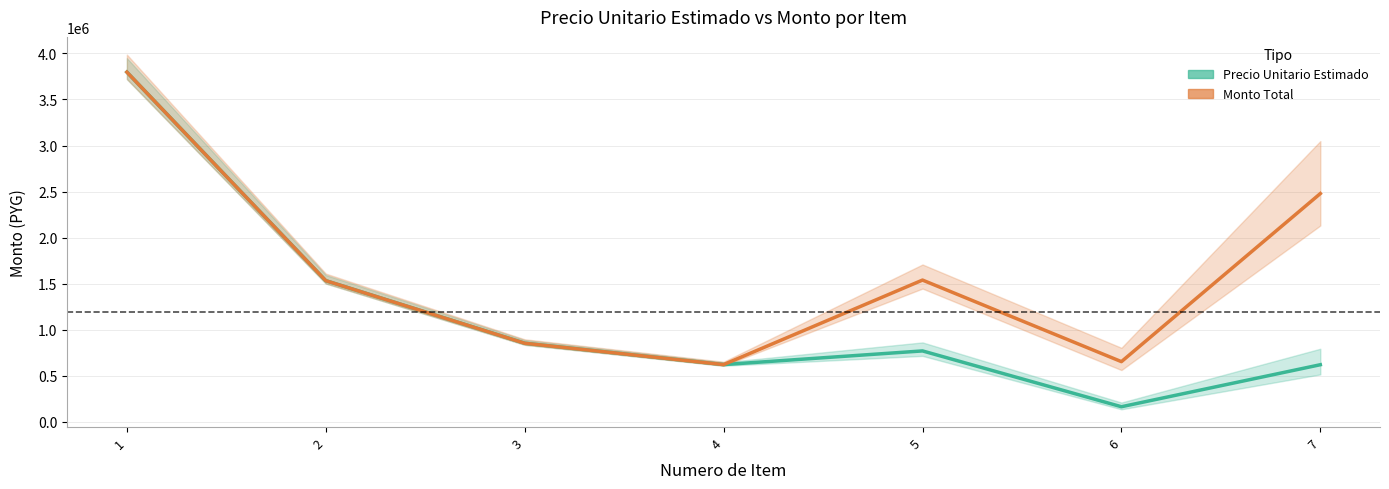

At which label is monto closest to 2209164?

7